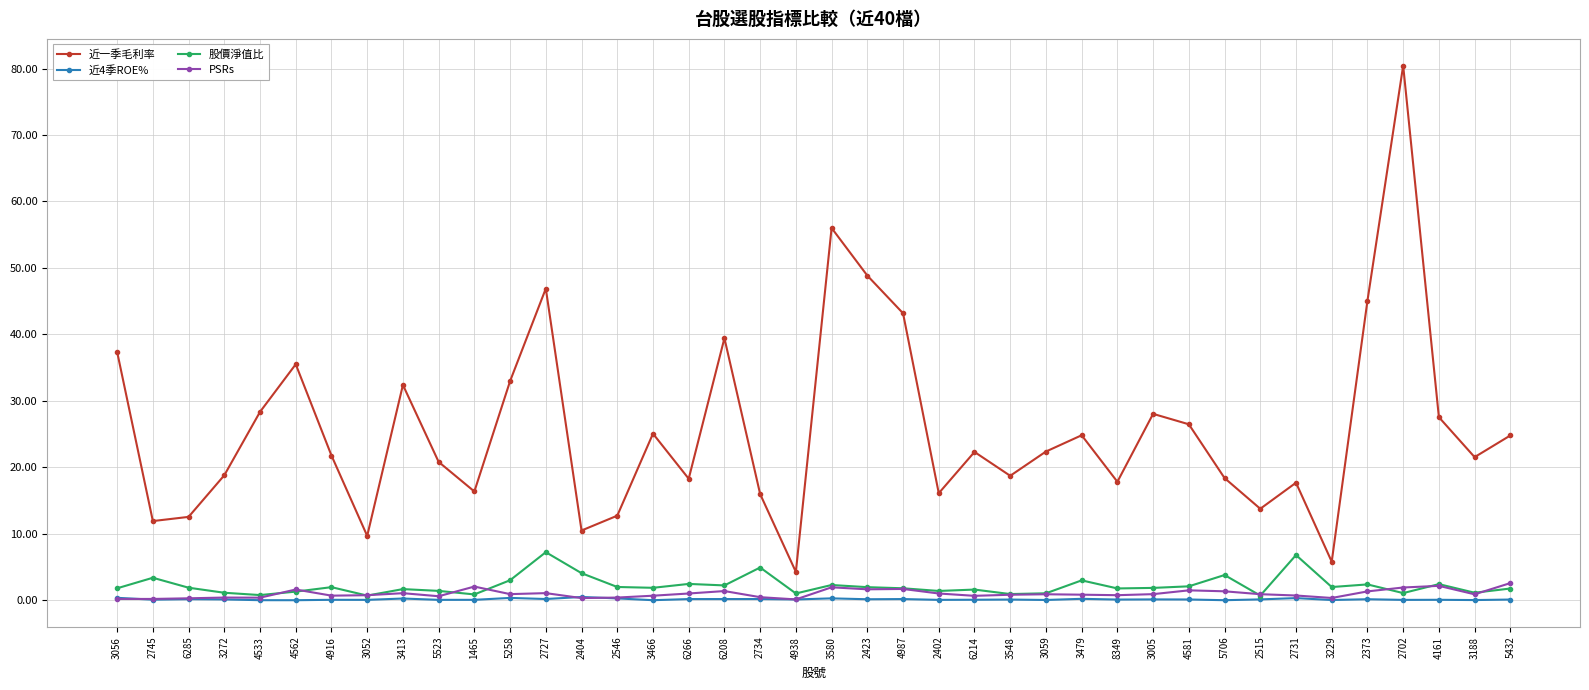

The 近一季毛利率 series shows 48.9 at 2423. True or false?

True